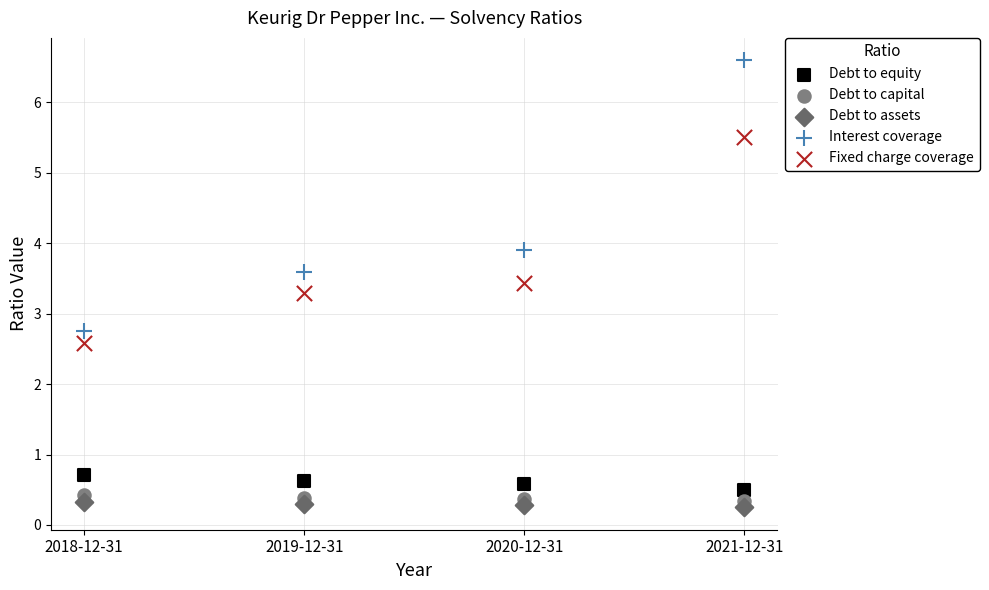

Across all data points, what is the range of X values (max minus min)?

3.0